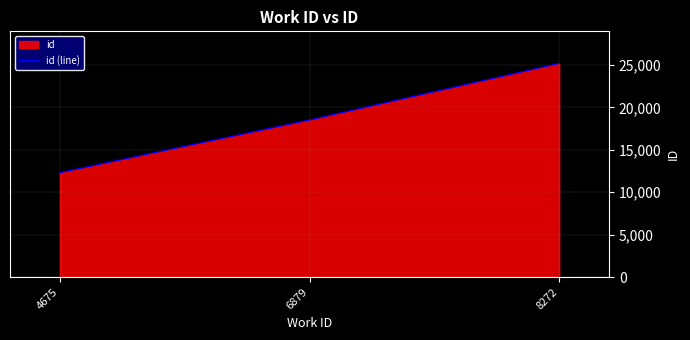

At which category does the chart reach its minimum across all series?

4675